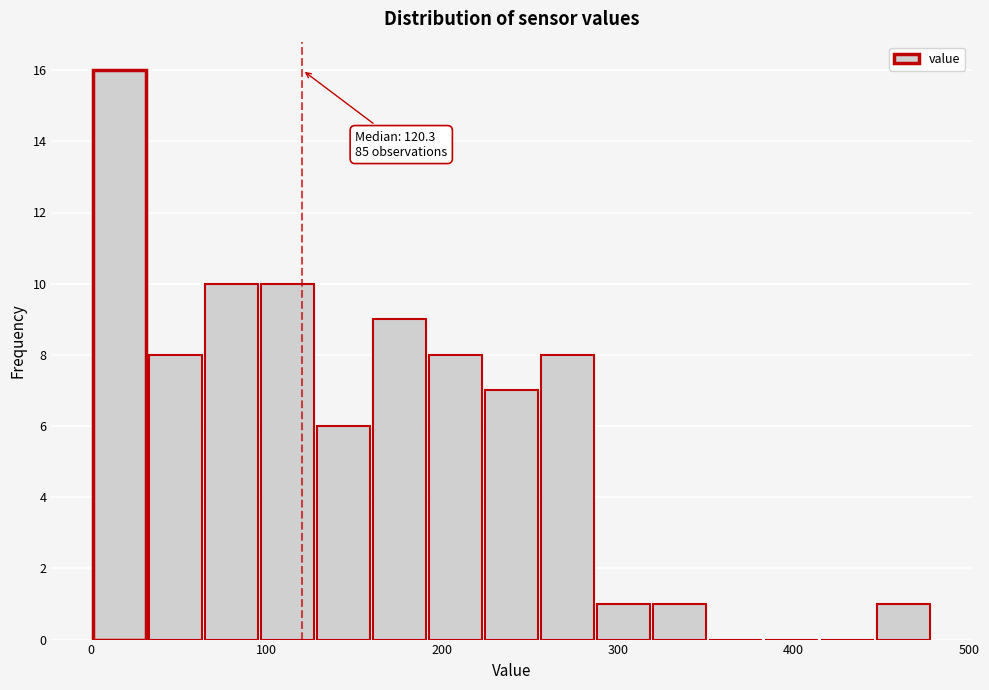

Around what value on the x-axis is the tallest bar? Give the approximate position of its centre, as read against the axis.

20